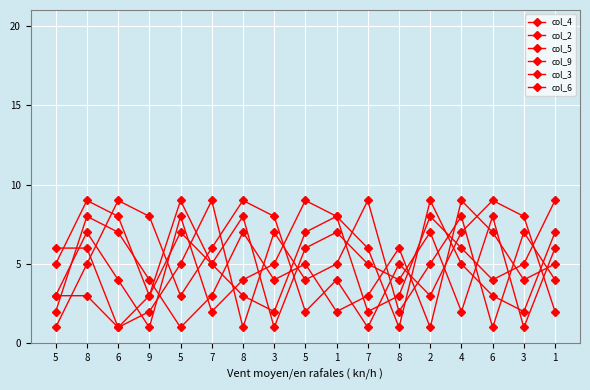

What is the difference between the highest and lowest values at 7?

7